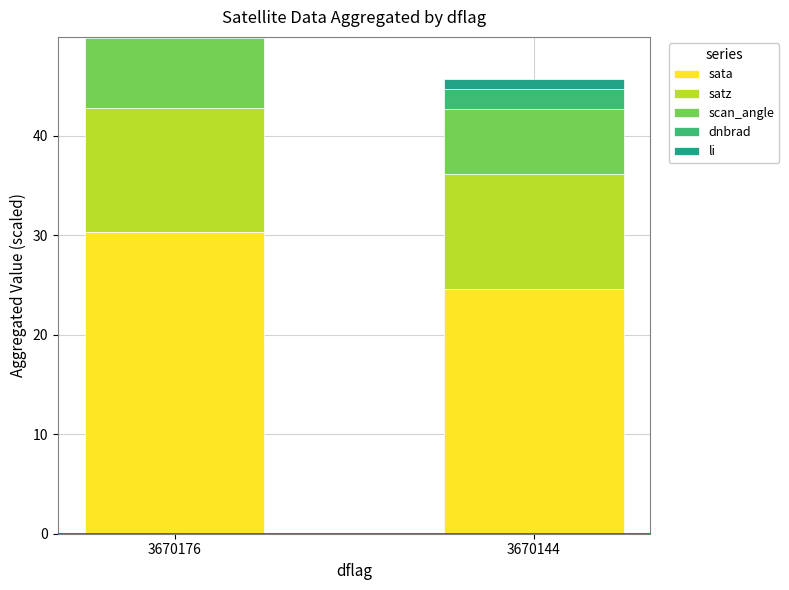

The sata series shows 14.2 at 3670176. True or false?

False